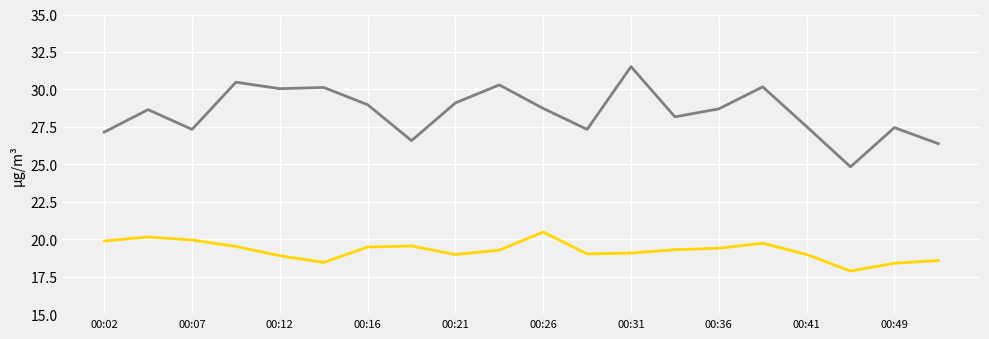

What is the greatest value displayed?

31.5